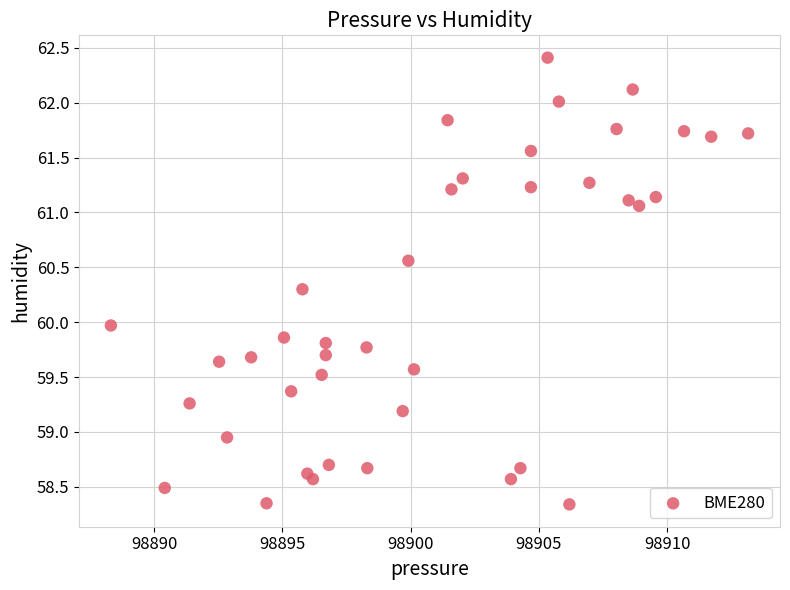

What is the range of Y values (max minus min)?

4.1